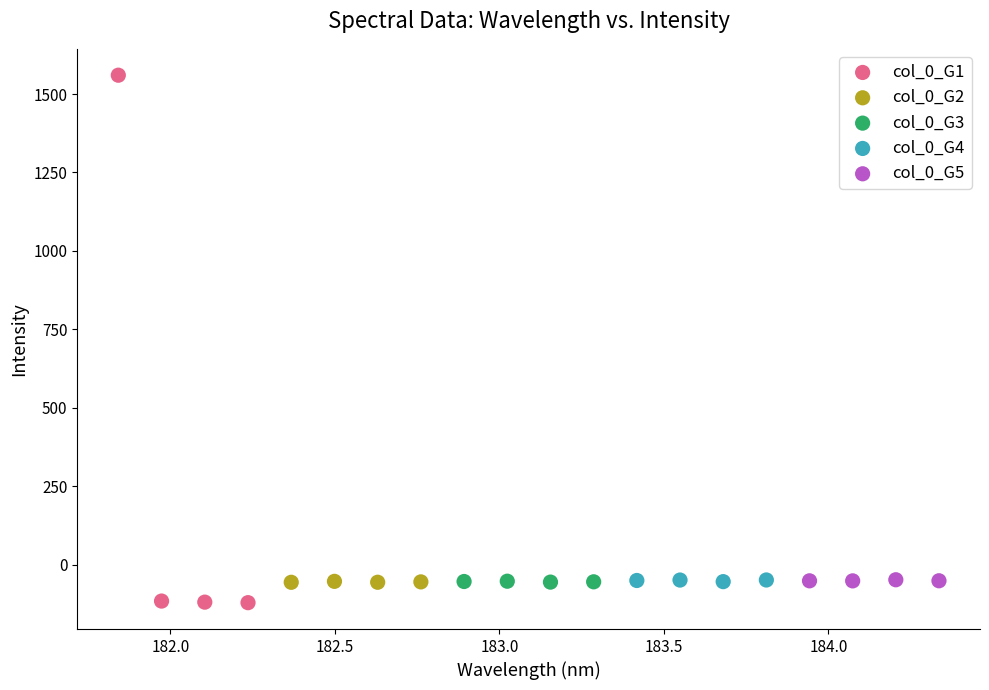

What are all the series names shown in the legend?

col_0_G1, col_0_G2, col_0_G3, col_0_G4, col_0_G5